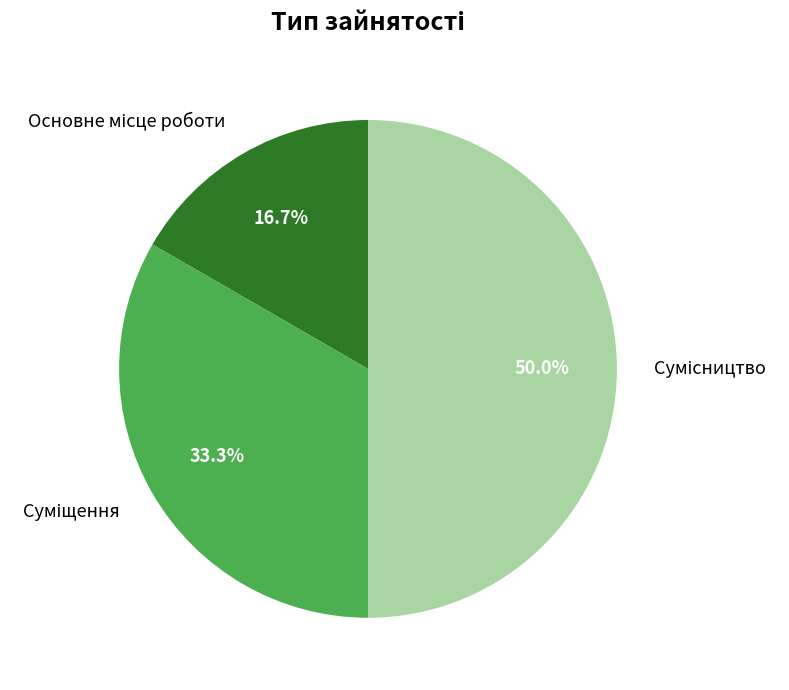

Does any single category account for the majority?

No